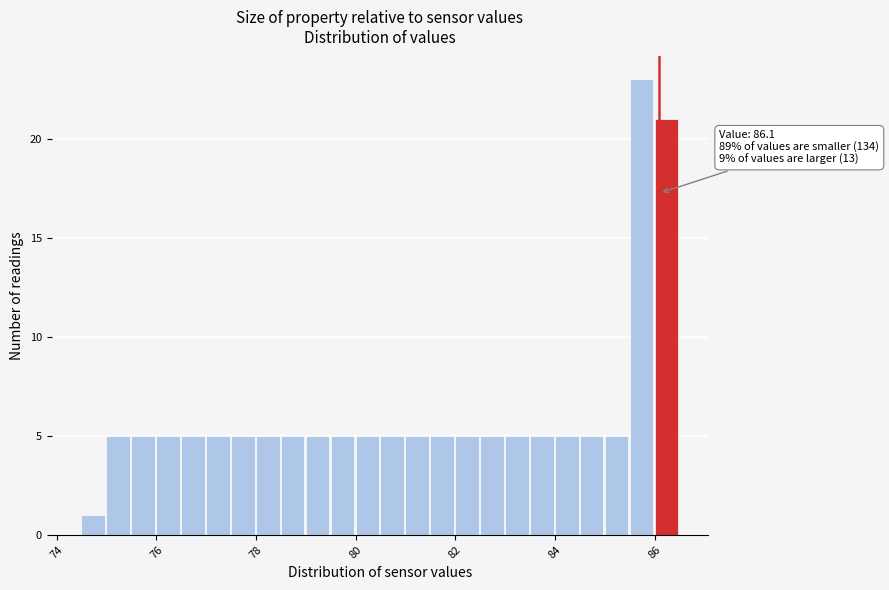

Around what value on the x-axis is the tallest bar? Give the approximate position of its centre, as read against the axis.

85.8